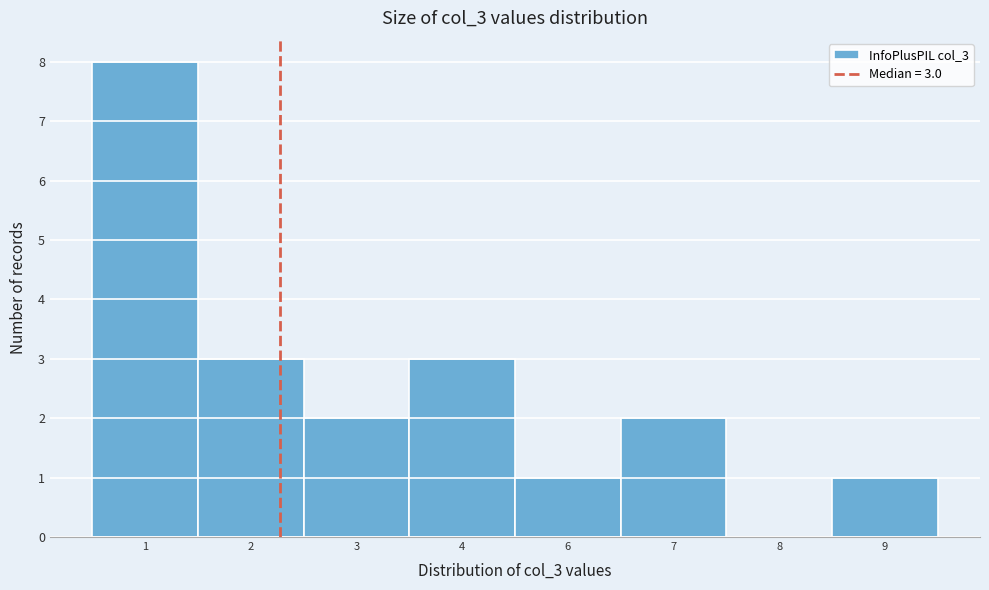

Reading right to left, list all the values displayed in this chart.

9=1	8=0	7=2	6=1	4=3	3=2	2=3	1=8